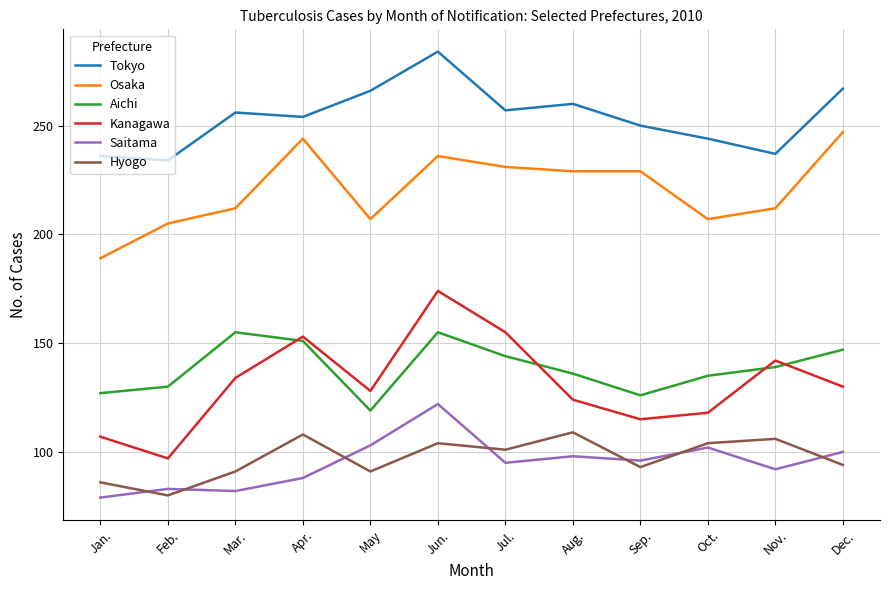

Where does the Hyogo series first go above 101?

Apr.